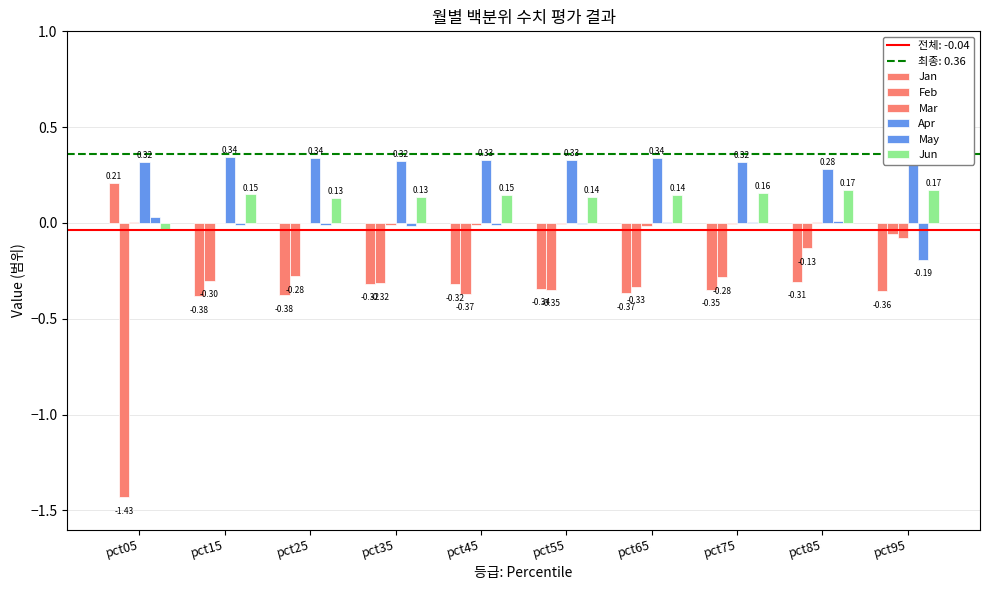

What are all the series names shown in the legend?

Jan, Feb, Mar, Apr, May, Jun